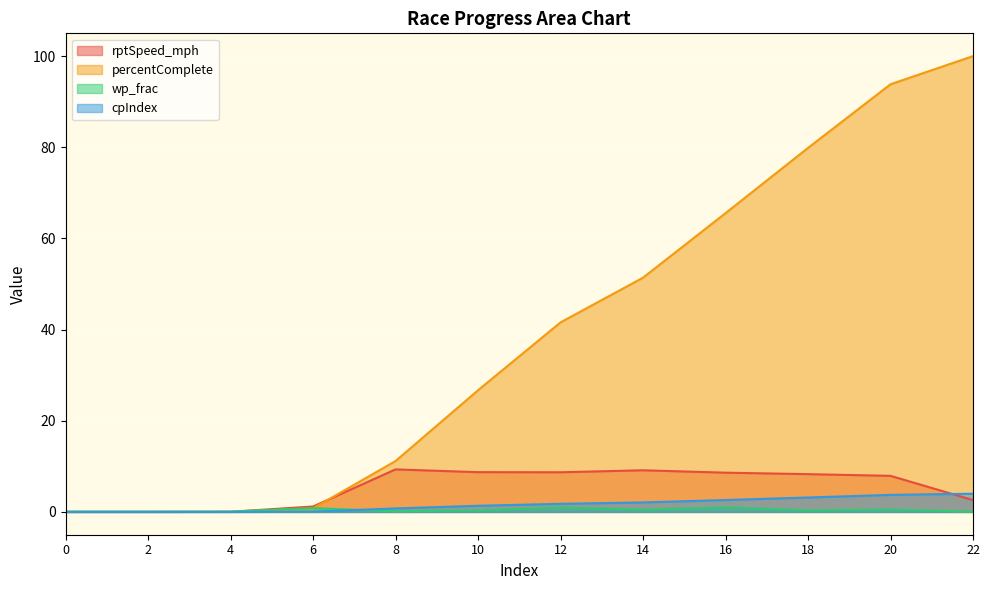

Reading right to left, extract all data points from this chart.

rptSpeed_mph: 22=2.6	20=7.9	18=8.3	16=8.6	14=9.1	12=8.7	10=8.7	8=9.3	6=1.2	4=0.0	2=0.0	0=0.0
percentComplete: 22=100.0	20=93.8	18=79.9	16=65.5	14=51.4	12=41.6	10=26.7	8=11.2	6=0.8	4=0.0	2=0.0	0=0.0
wp_frac: 22=0.1	20=0.5	18=0.3	16=1.0	14=0.5	12=1.0	10=0.4	8=0.1	6=0.8	4=0.1	2=0.1	0=0.1
cpIndex: 22=4.0	20=3.7	18=3.2	16=2.6	14=2.1	12=1.8	10=1.4	8=0.8	6=0.1	4=0.0	2=0.0	0=0.0